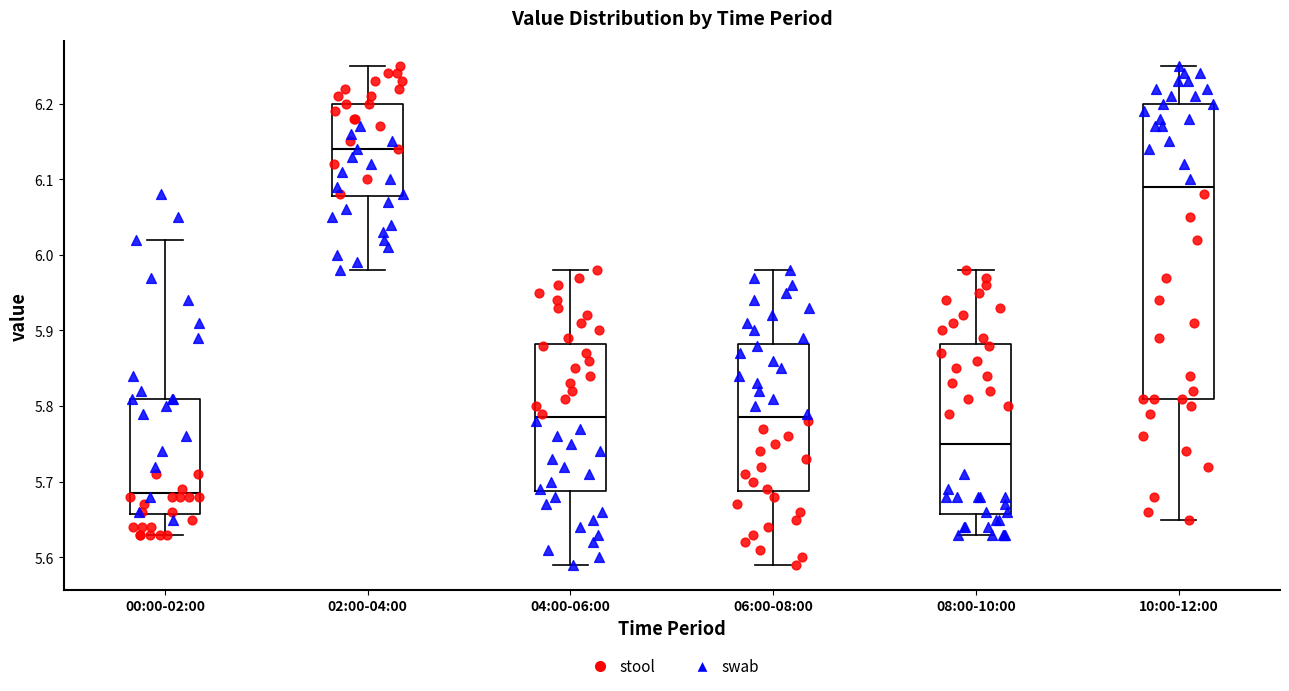

Which box has the highest median line?

02:00-04:00